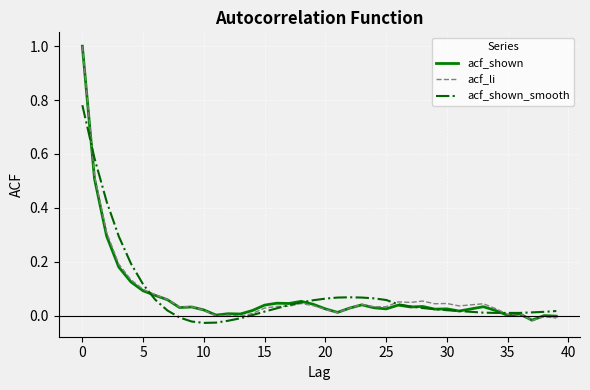

Which series has the widest spread of values?

acf_li